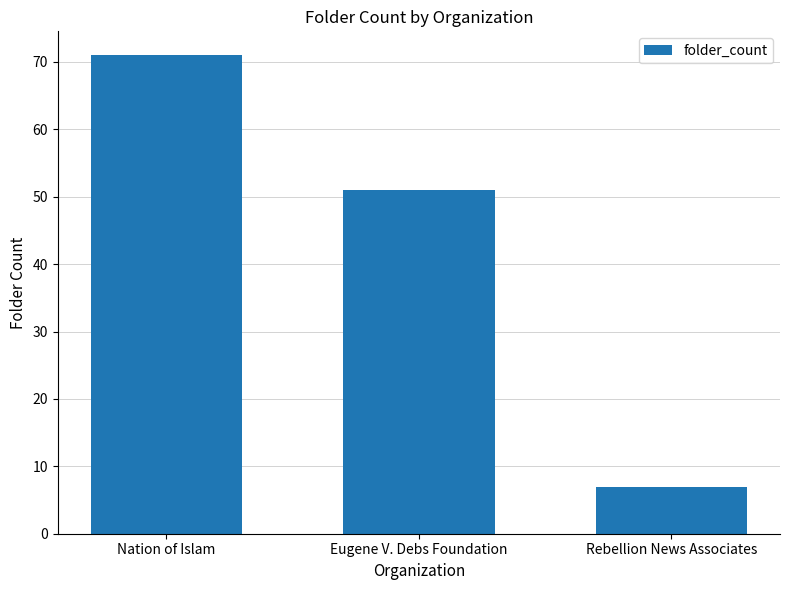

Rank the categories by value from highest to lowest.

Nation of Islam, Eugene V. Debs Foundation, Rebellion News Associates